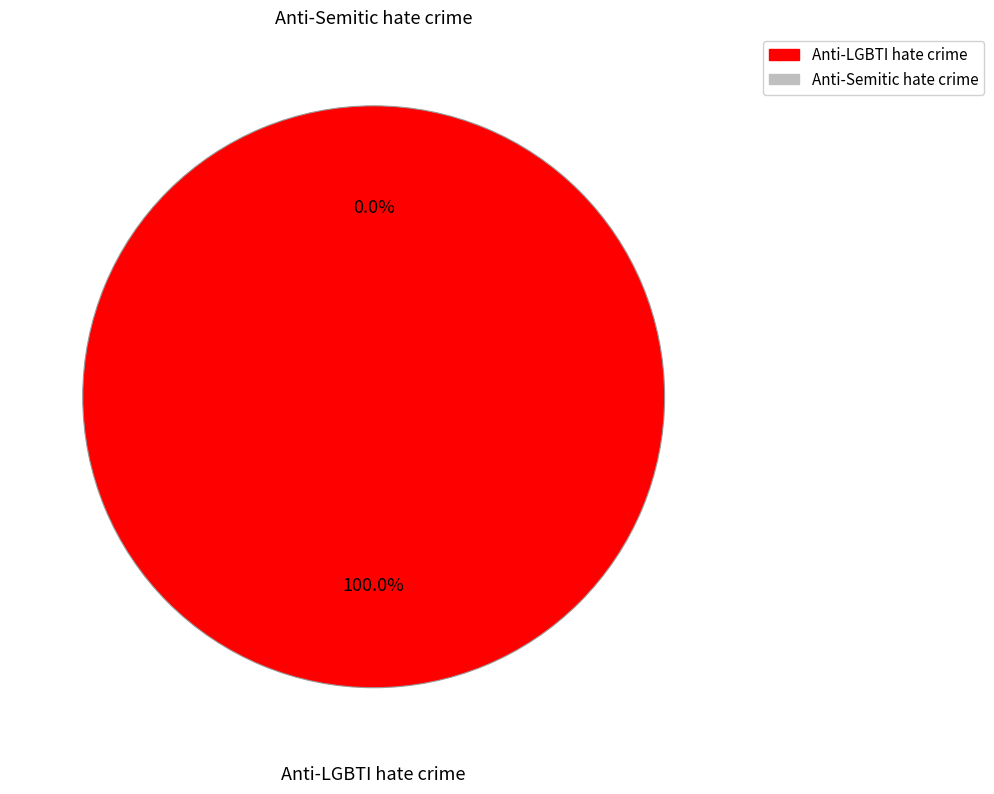

Count the number of slices in the pie.

2